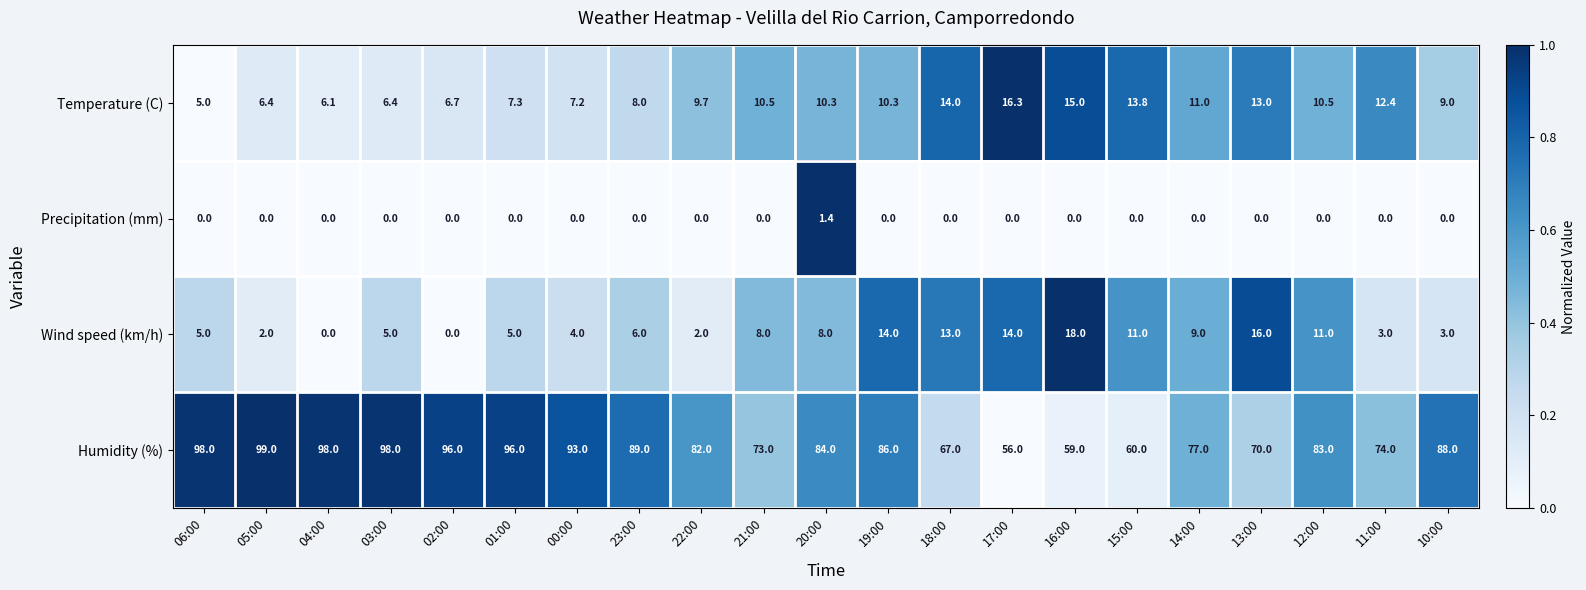

At which category is the sum across all series the highest?

19:00